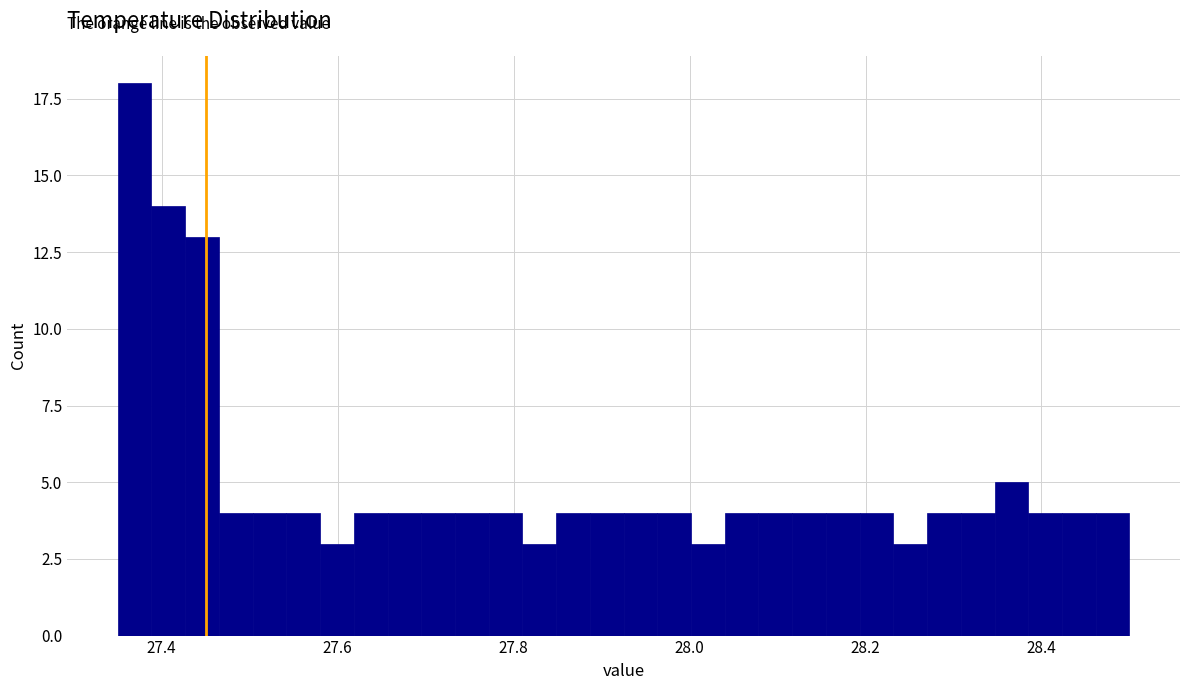

Read against the x-axis, roughly where is the centre of the tallest bar?

27.36